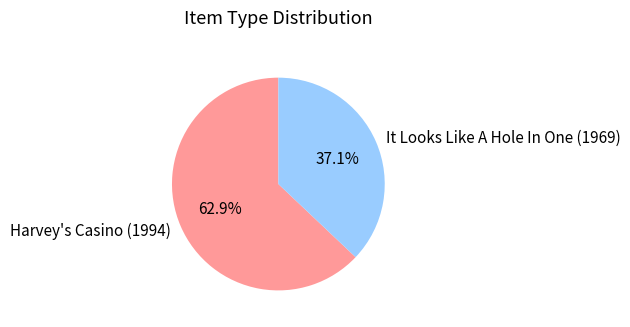

To the nearest percent, what is the average slice percentage?

50%